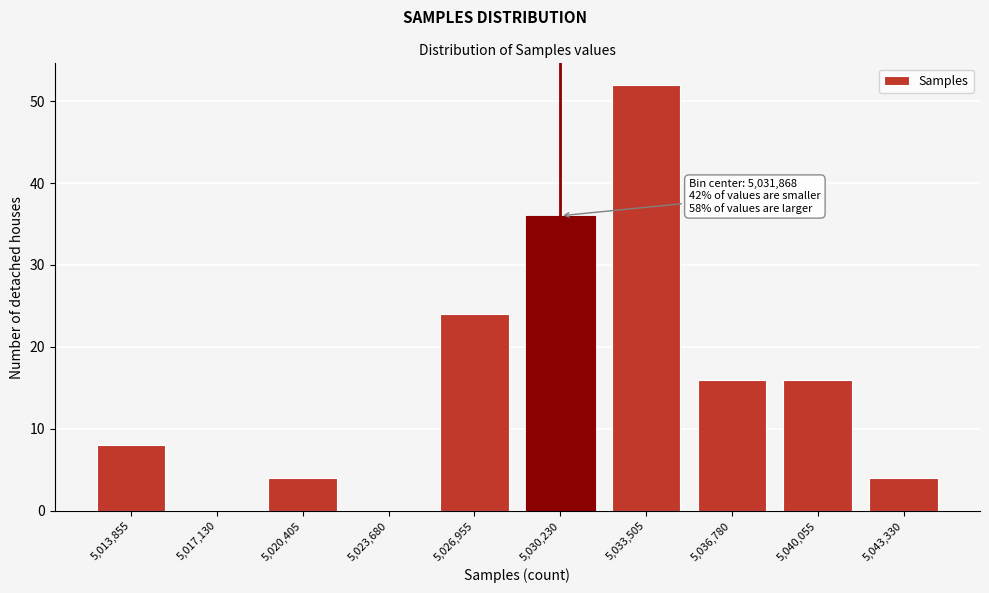

Reading left to right, transcribe all the data shown in this chart.

5,013,855=8	5,017,130=0	5,020,405=4	5,023,680=0	5,026,955=24	5,030,230=36	5,033,505=52	5,036,780=16	5,040,055=16	5,043,330=4